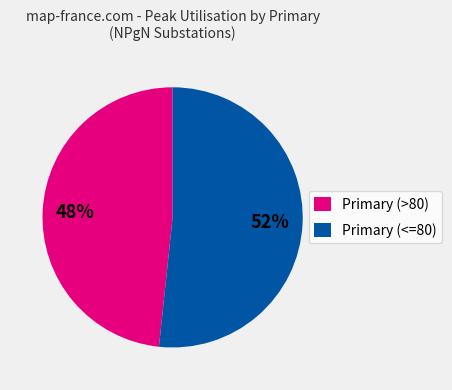

How many segments does this pie chart have?

2